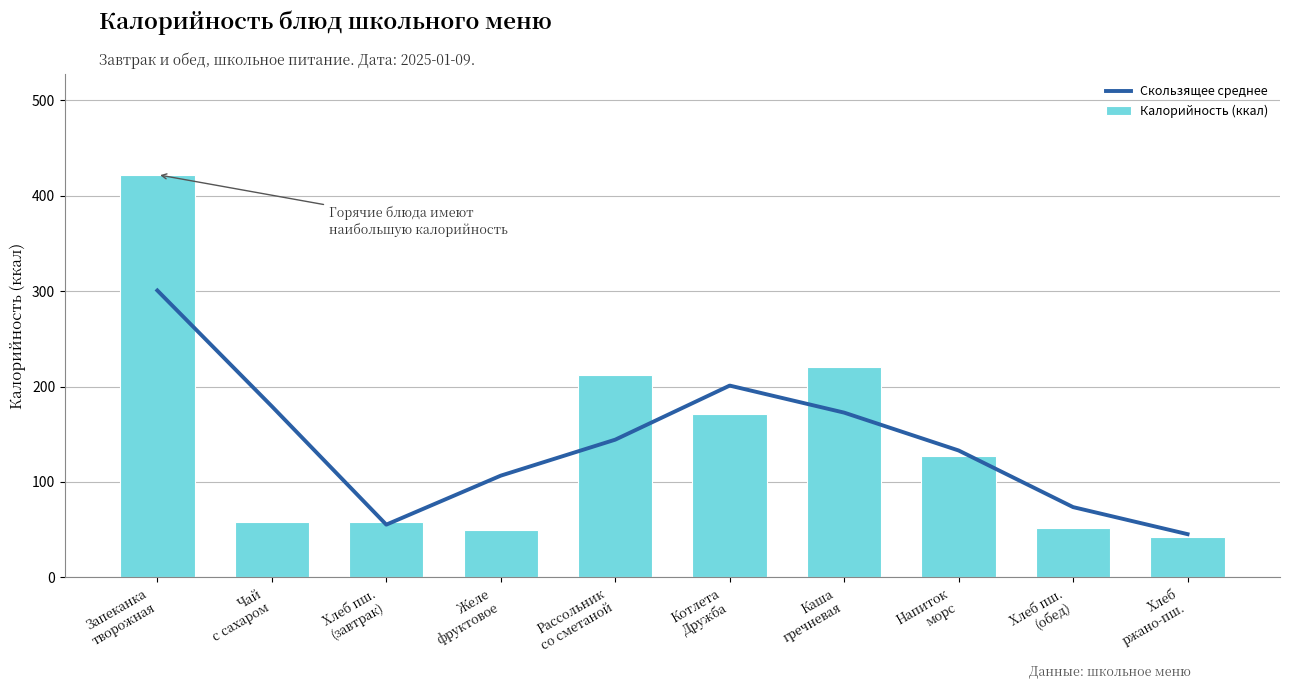

List the labels in order of Калорийность (ккал) value, largest first.

Запеканка
творожная, Каша
гречневая, Рассольник
со сметаной, Котлета
Дружба, Напиток
морс, Чай
с сахаром, Хлеб пш.
(завтрак), Хлеб пш.
(обед), Желе
фруктовое, Хлеб
ржано-пш.